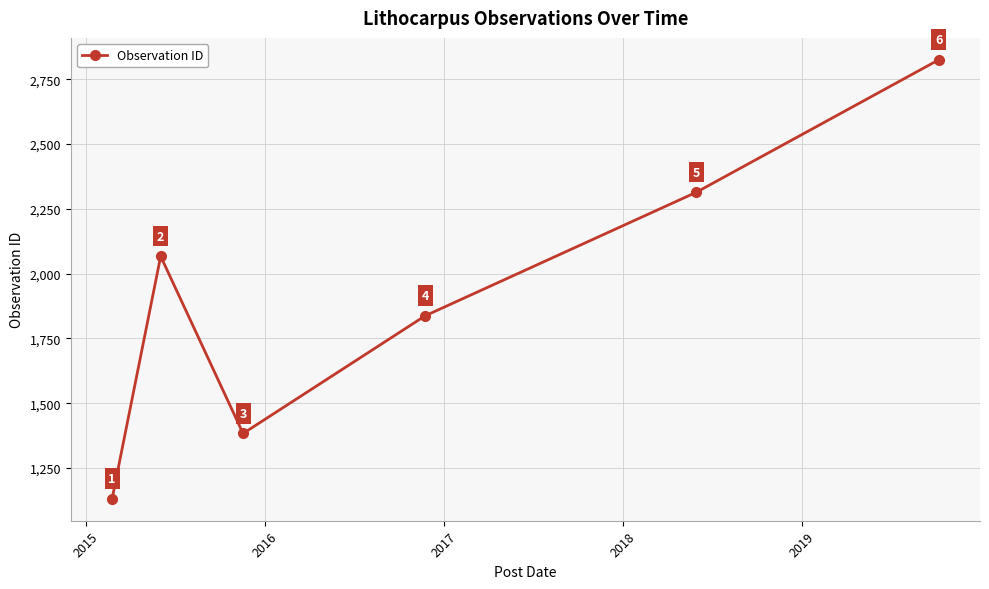

How many points are higher than both their immediate neighbors (excluding endpoints)?

1